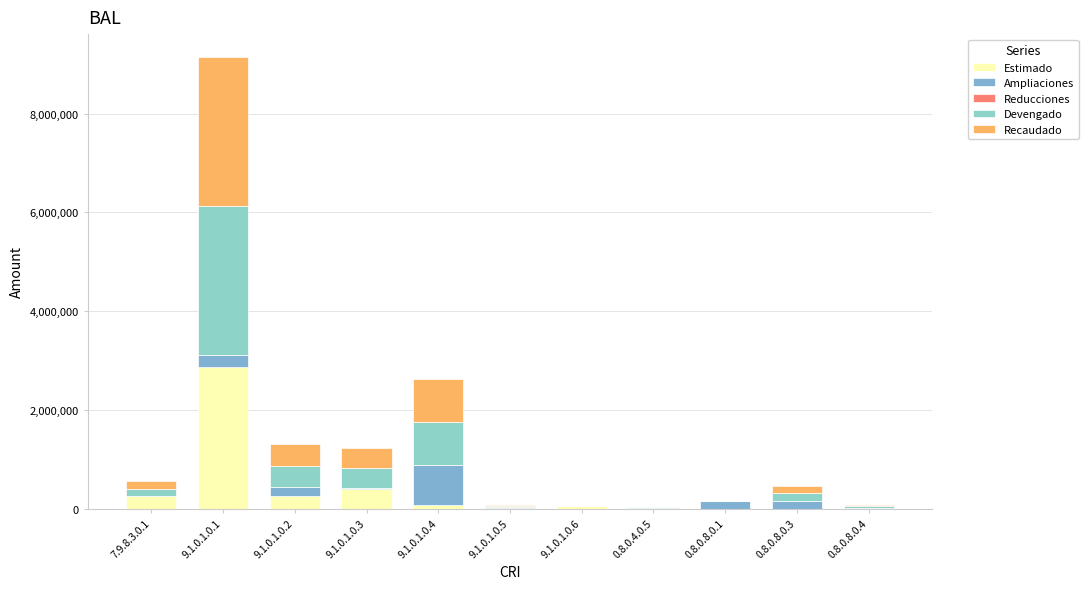

At how many categories does at least one series exceed 2881141?

1